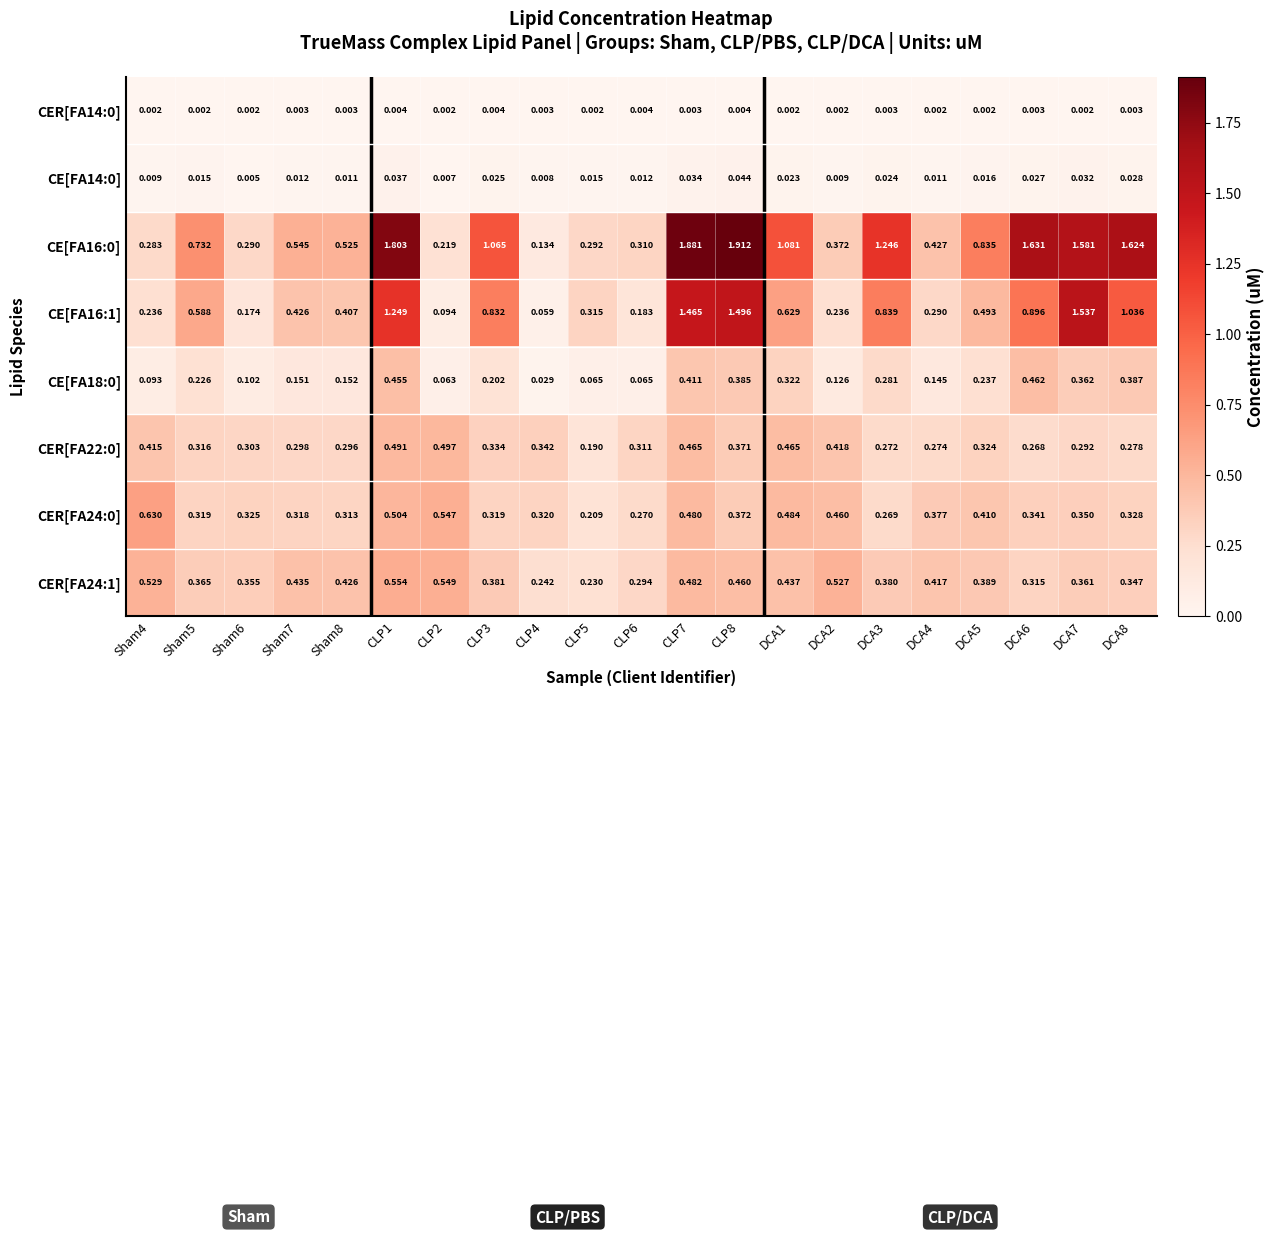

Is the value of CE[FA16:1] at CLP4 greater than the value of CER[FA24:1] at CLP2?

No